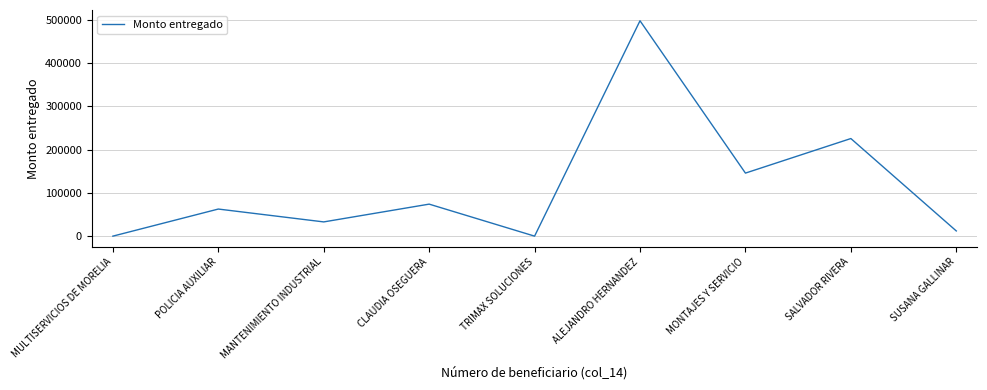

At which category does the chart reach its peak across all series?

ALEJANDRO HERNANDEZ